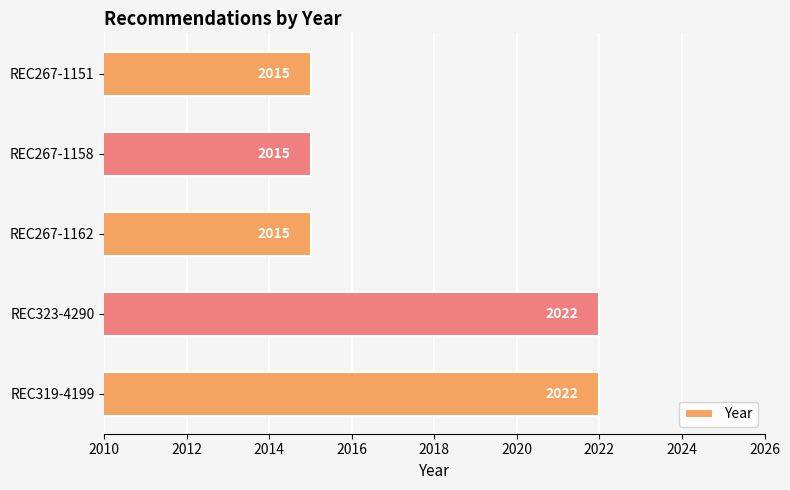

What is the minimum value shown in the chart?

2015